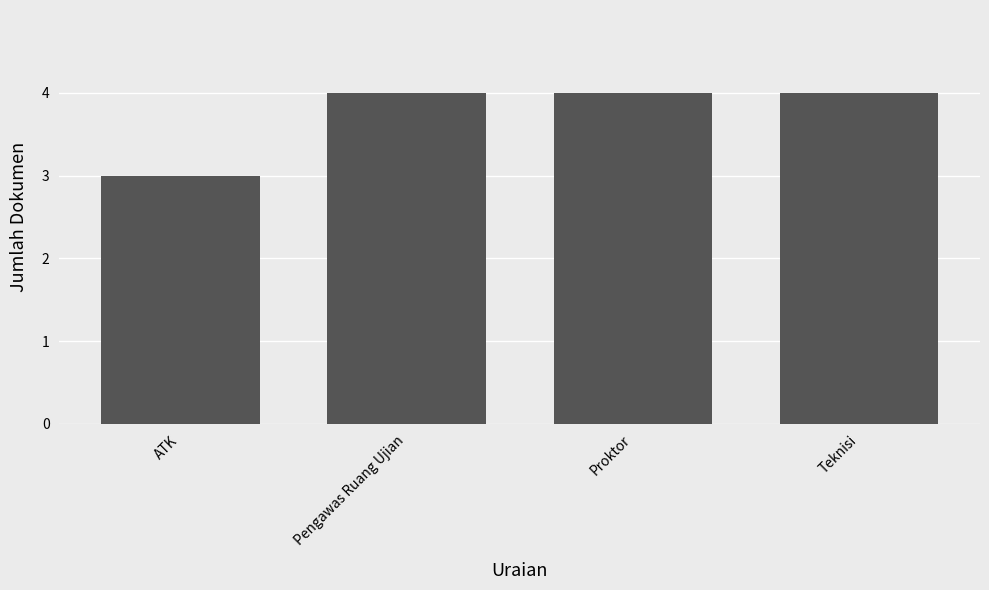

Which category has the lowest value across all series?

ATK